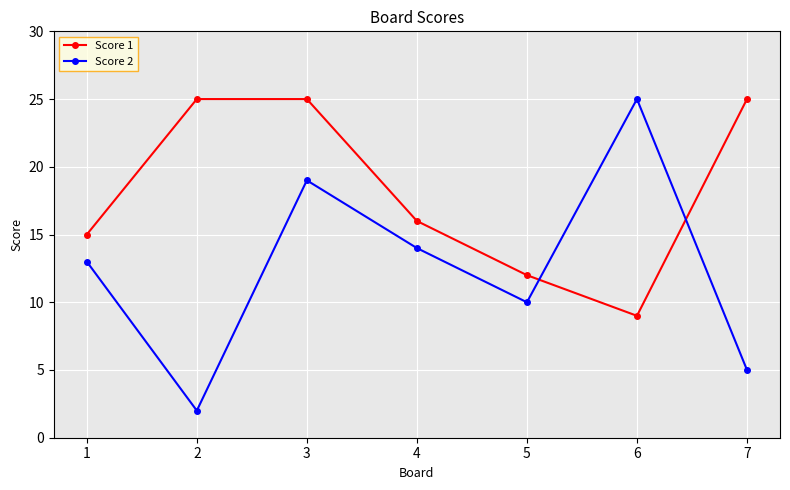

Which category has the lowest value across all series?

2